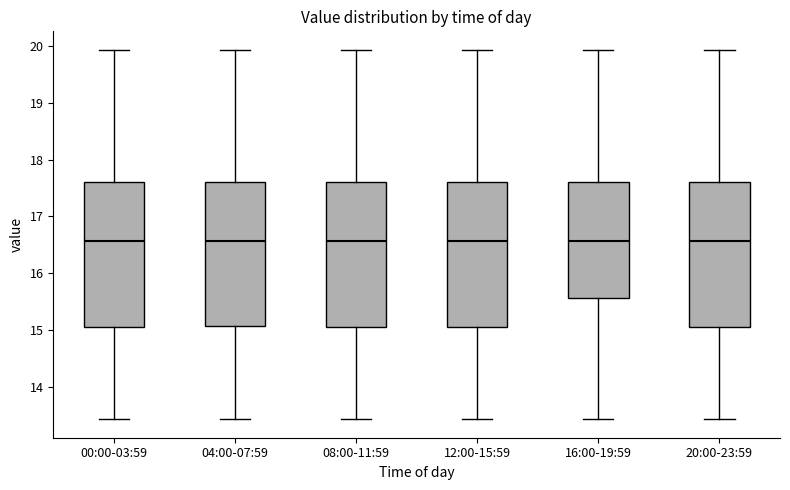

Reading left to right, read every box against the y-axis: the position of its median line, the range the box covers, and the ends of its whiskers. The values are not printed on the chart, so give them approximately, as read against the axis.

00:00-03:59: median 16.6, box 15.1 to 17.6, whiskers 13.4 to 19.9
04:00-07:59: median 16.6, box 15.1 to 17.6, whiskers 13.4 to 19.9
08:00-11:59: median 16.6, box 15.1 to 17.6, whiskers 13.4 to 19.9
12:00-15:59: median 16.6, box 15.1 to 17.6, whiskers 13.4 to 19.9
16:00-19:59: median 16.6, box 15.6 to 17.6, whiskers 13.4 to 19.9
20:00-23:59: median 16.6, box 15.1 to 17.6, whiskers 13.4 to 19.9